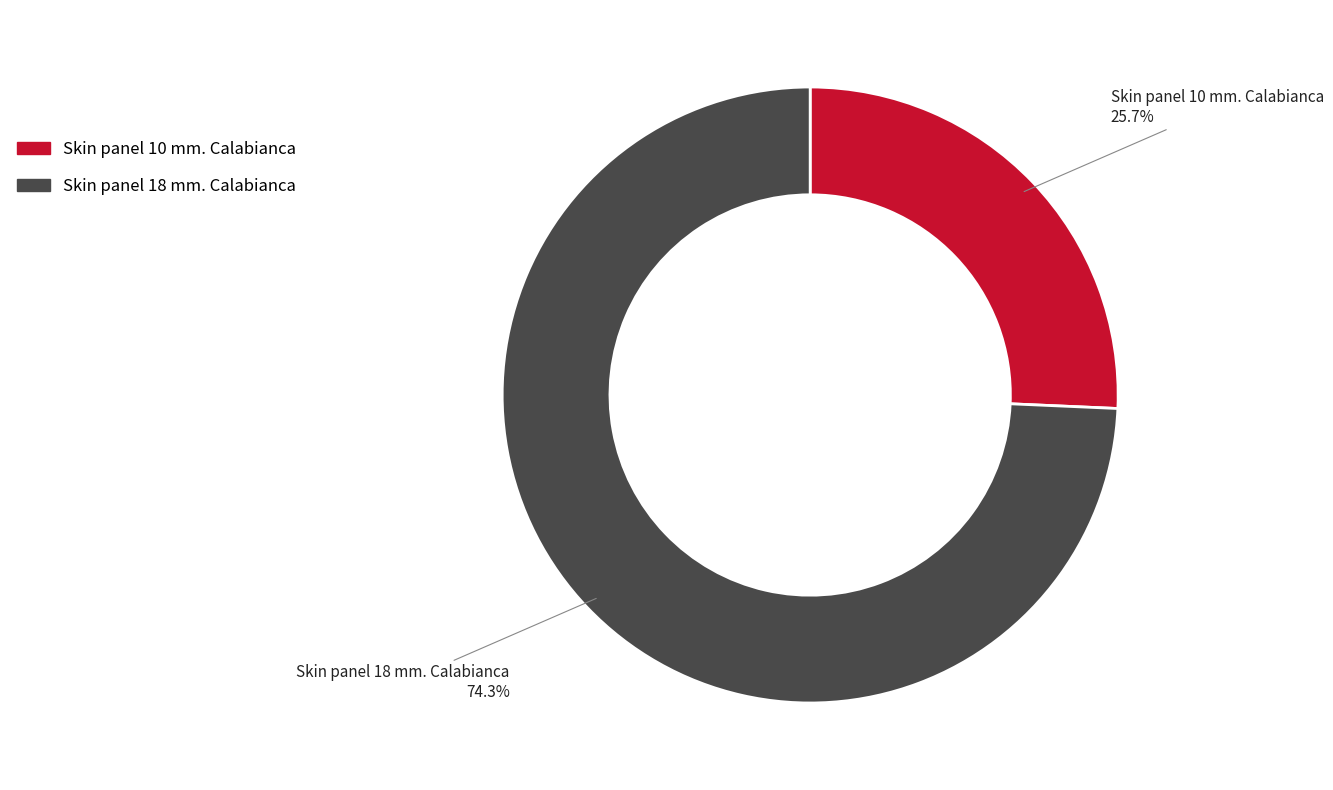

What is the smallest slice in the pie chart?

Skin panel 10 mm. Calabianca